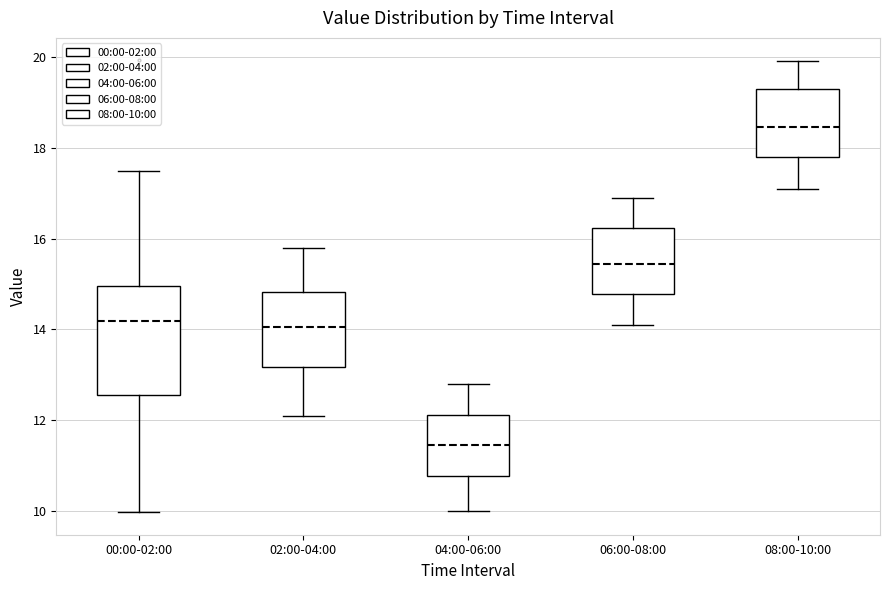

Where does the median line of the box for 06:00-08:00 sit on the y-axis? The values are not printed on the chart, so give them approximately, as read against the axis.

15.4